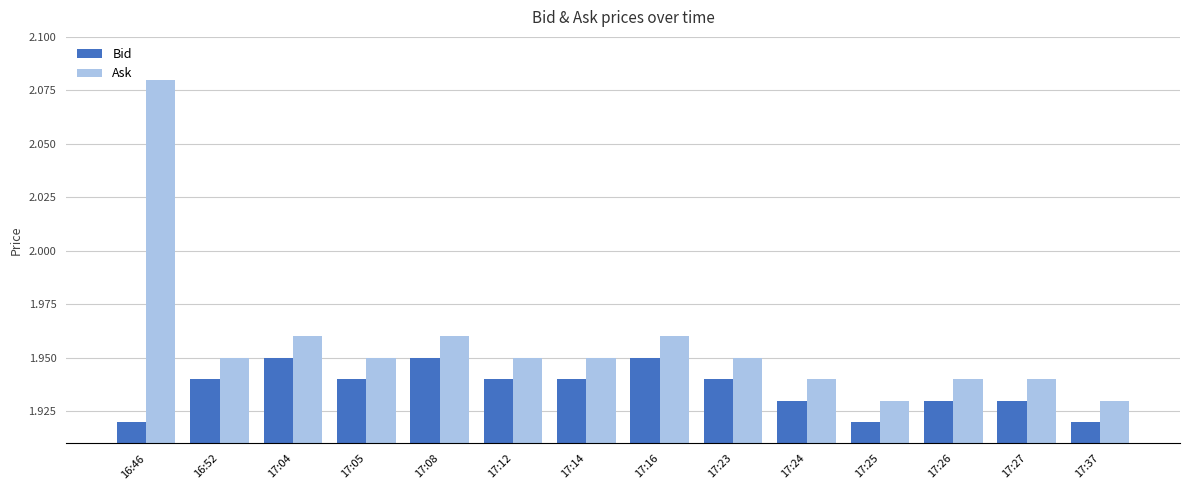

How many bars are there in each group?

2